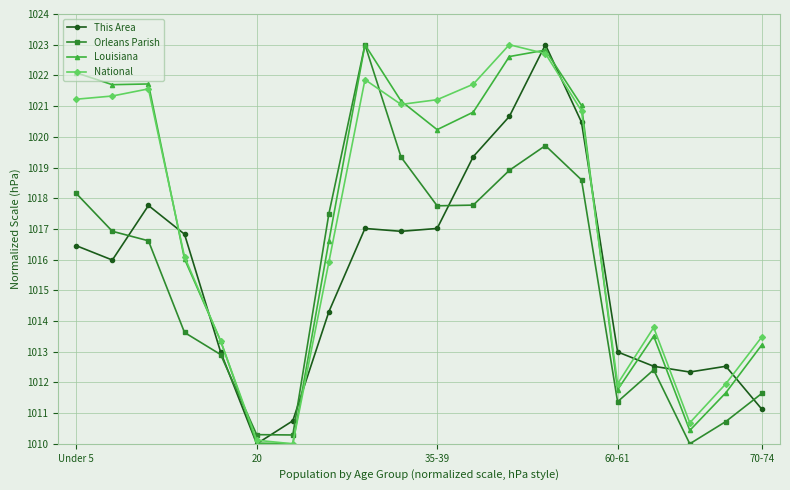

In Orleans Parish, how many points are higher than both neighbors (excluding endpoints)?

3